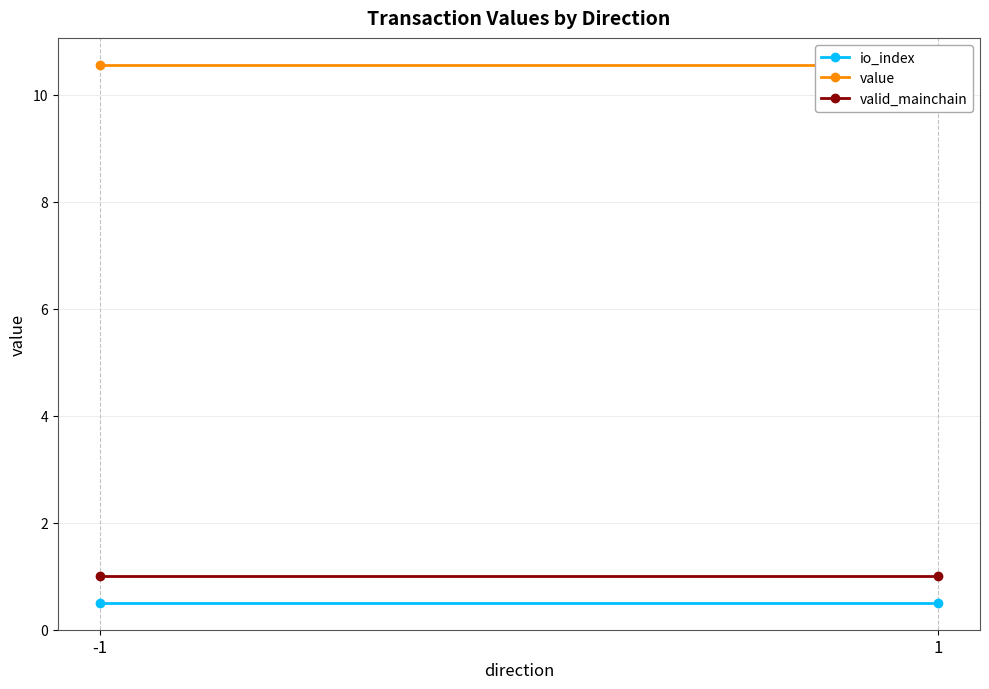

The value series shows 18.7 at 1. True or false?

False